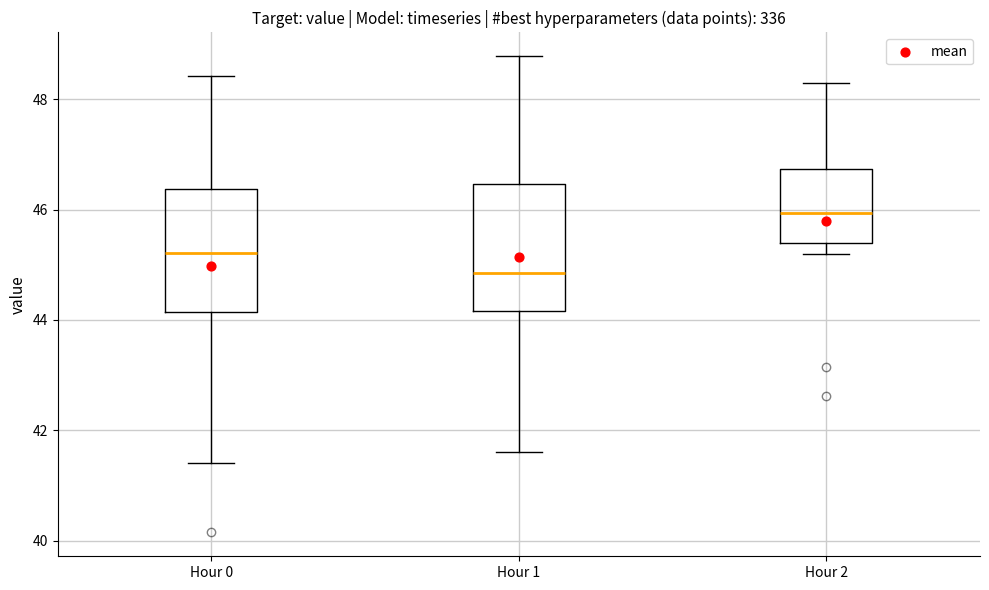

Which box has the highest median line?

Hour 2